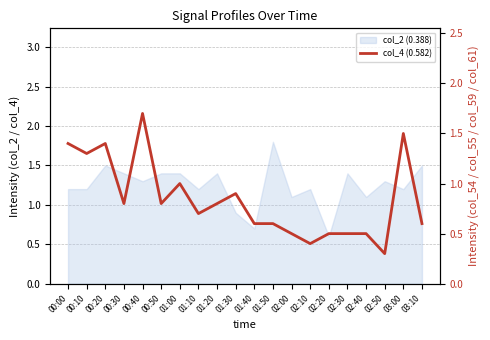

What position from the right is 01:20?

12